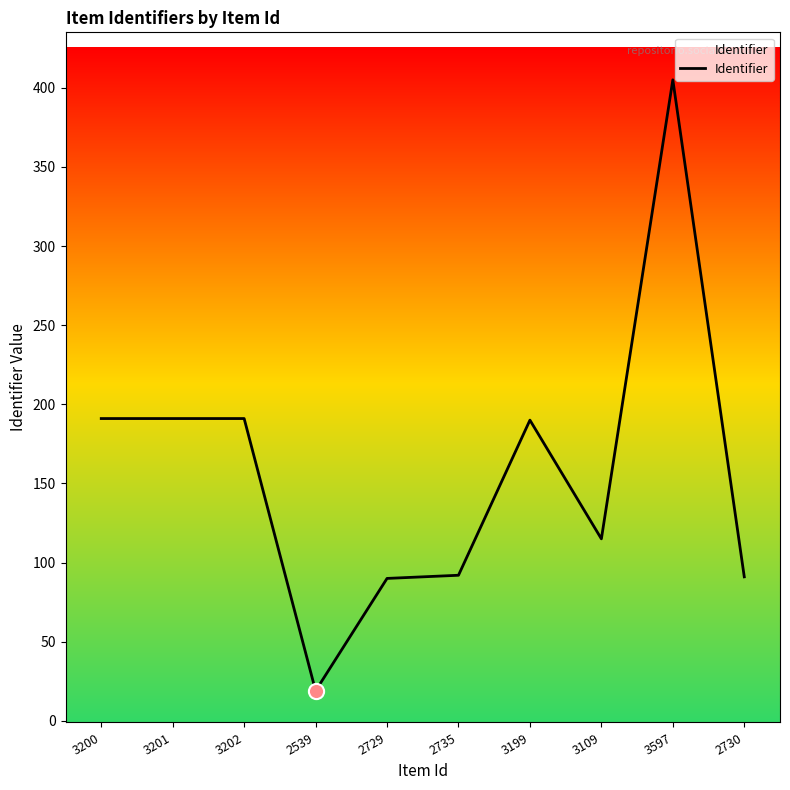

What is the change in value from 3201 to 3597?

+214